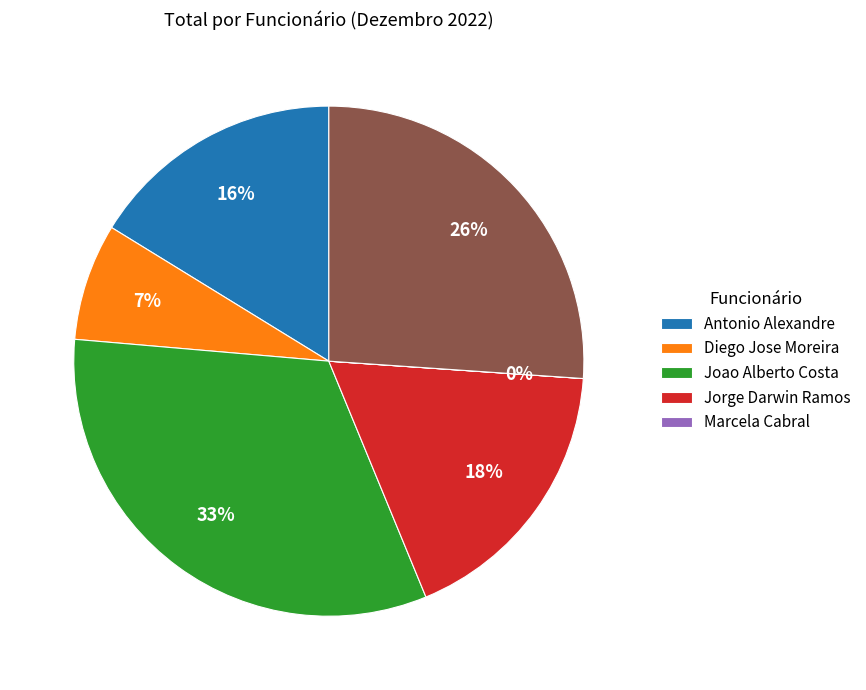

Does any single category account for the majority?

No